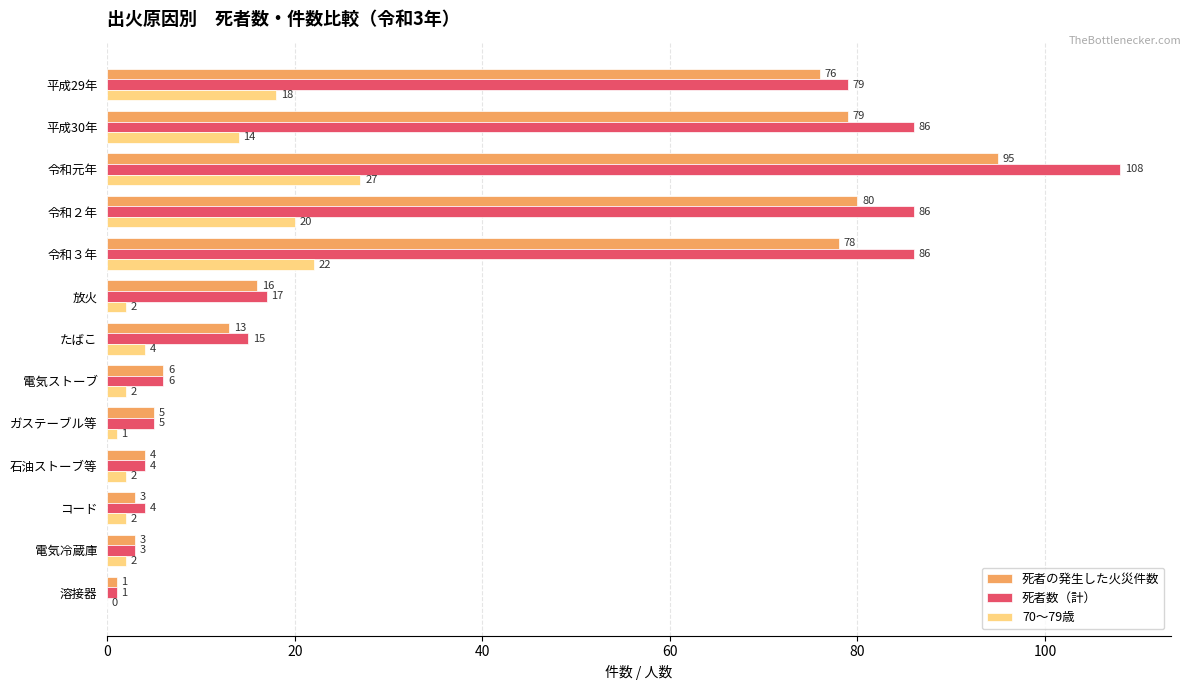

Is it true that 70〜79歳 equals 36 at 令和３年?

False